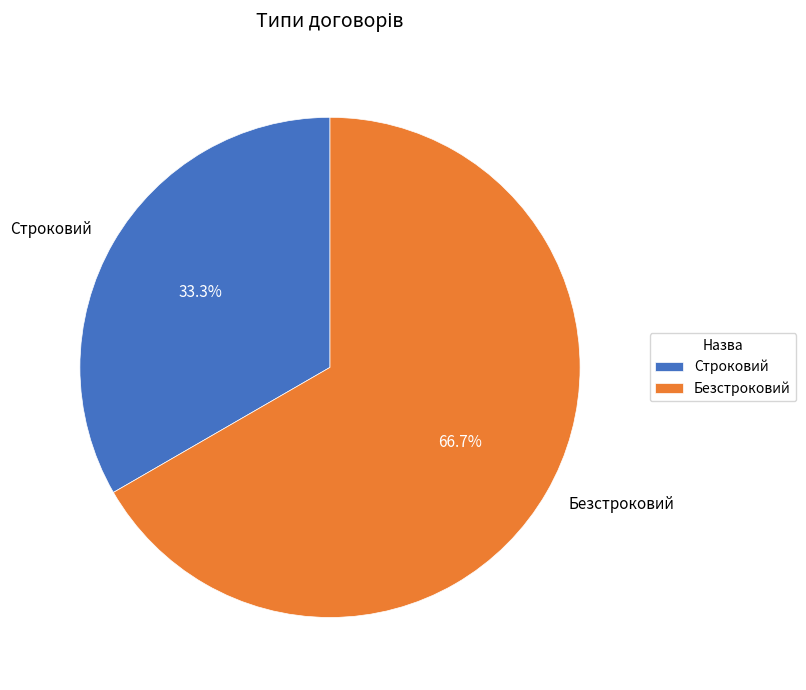

Which slice represents more than half of the pie?

Безстроковий